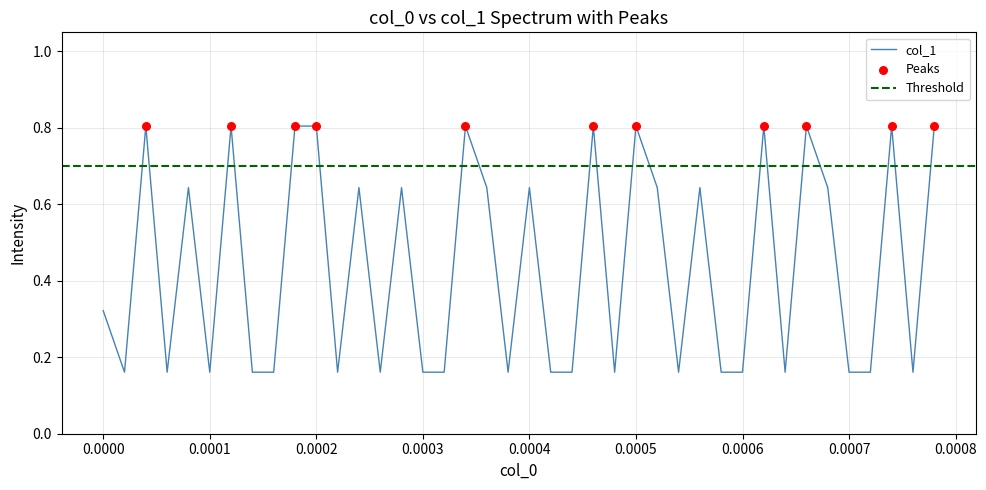

What is the highest value of the col_1 series?

0.8